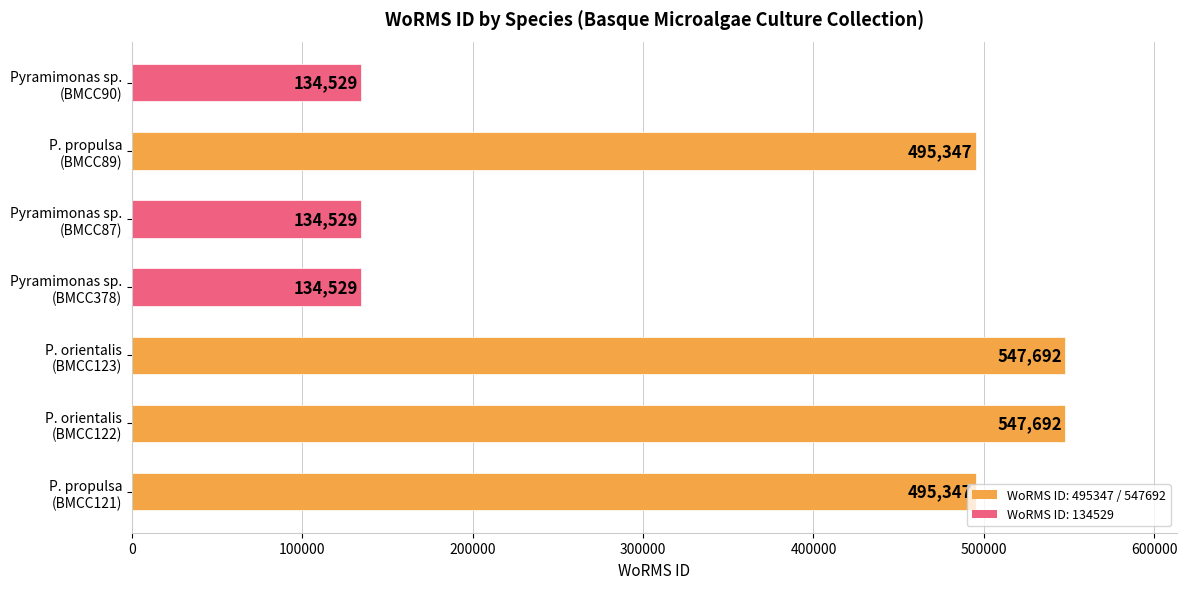

How many values are between 134529 and 547692?

7